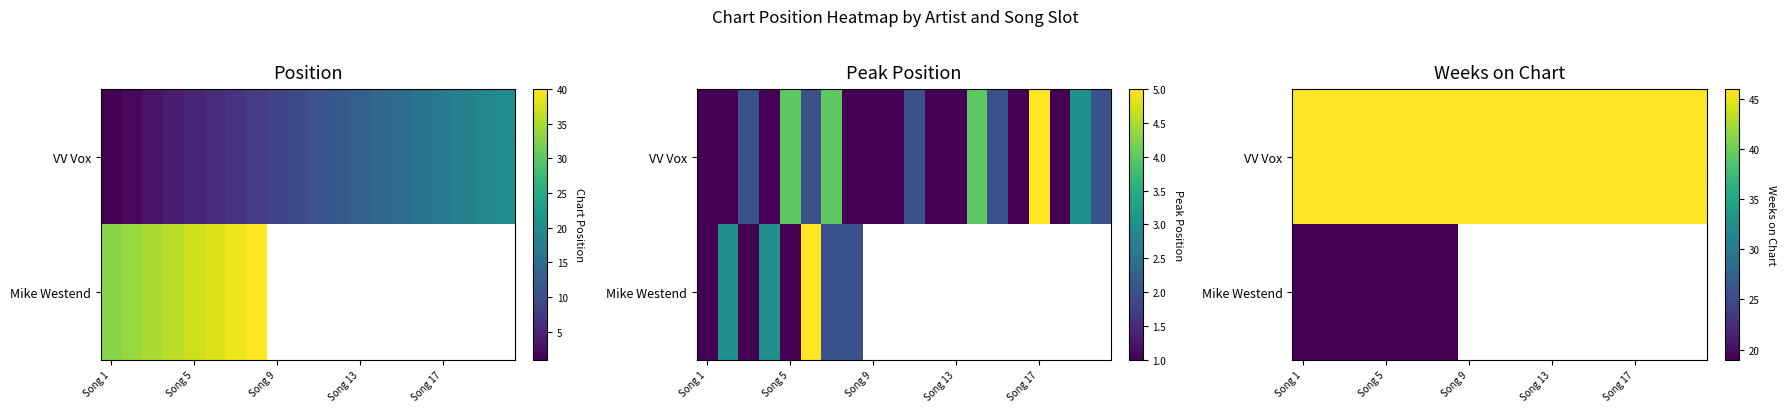

At which category is the sum across all series the highest?

Song 1